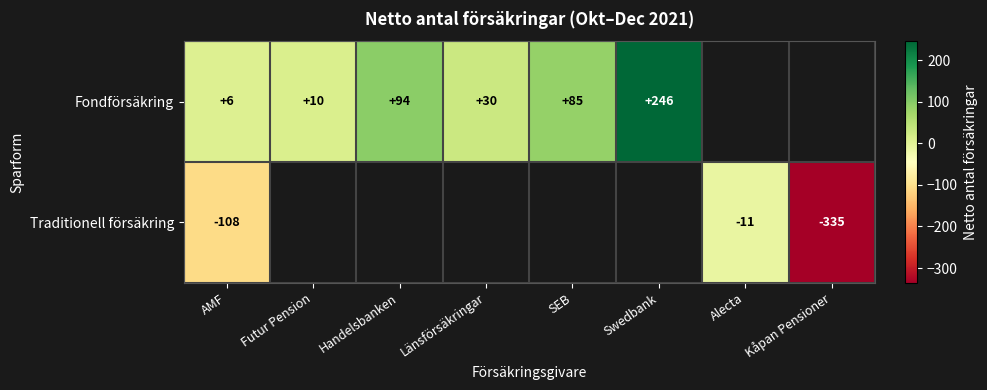

Is it true that Traditionell försäkring equals -183 at AMF?

False